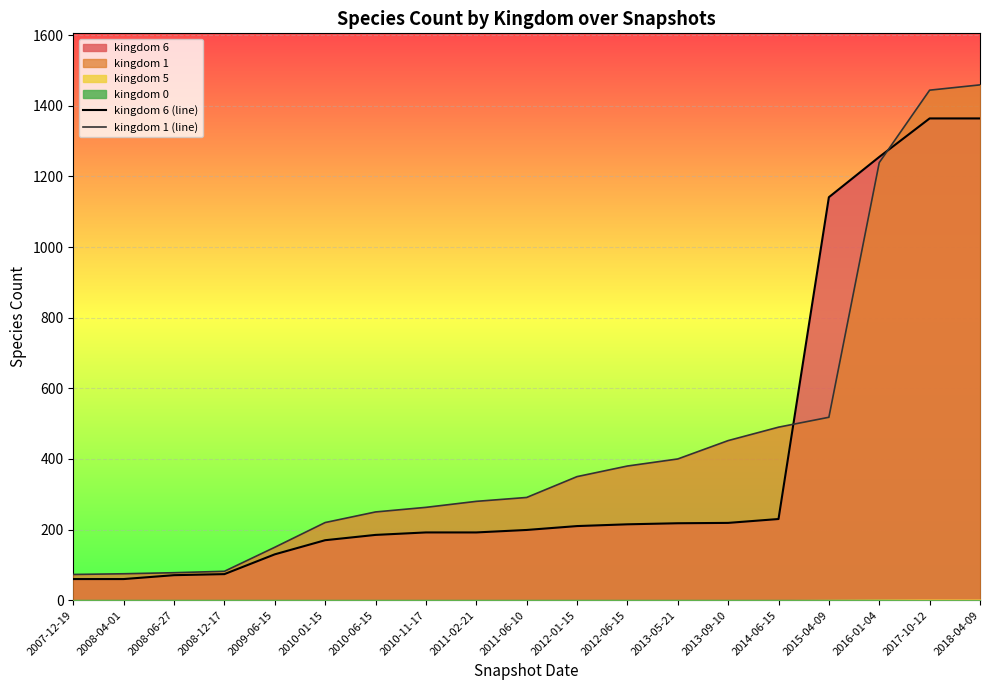

Rank the categories by kingdom 1 (line) value from highest to lowest.

2018-04-09, 2017-10-12, 2016-01-04, 2015-04-09, 2014-06-15, 2013-09-10, 2013-05-21, 2012-06-15, 2012-01-15, 2011-06-10, 2011-02-21, 2010-11-17, 2010-06-15, 2010-01-15, 2009-06-15, 2008-12-17, 2008-06-27, 2008-04-01, 2007-12-19